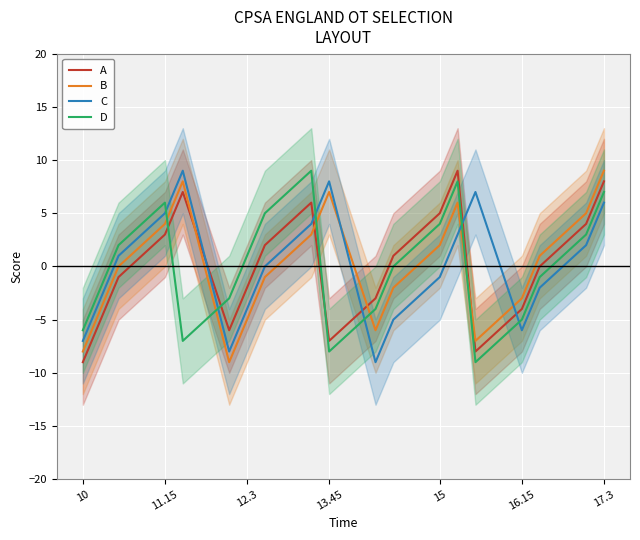

What are all the series names shown in the legend?

A, B, C, D